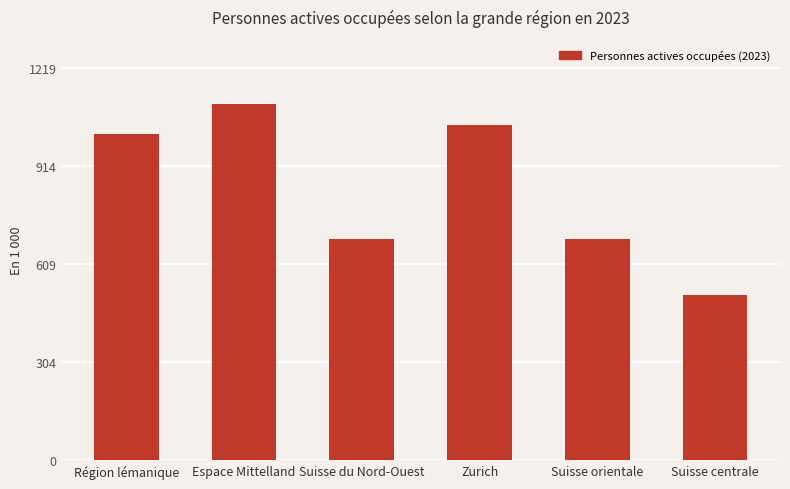

Are the bars horizontal?

No